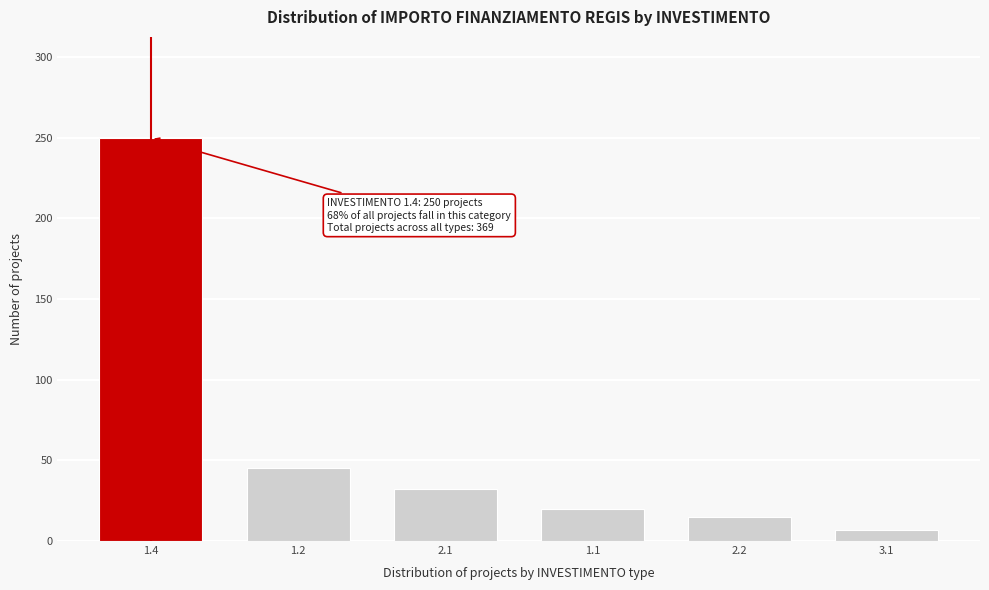

Reading right to left, extract all data points from this chart.

3.1=7	2.2=15	1.1=20	2.1=32	1.2=45	1.4=250